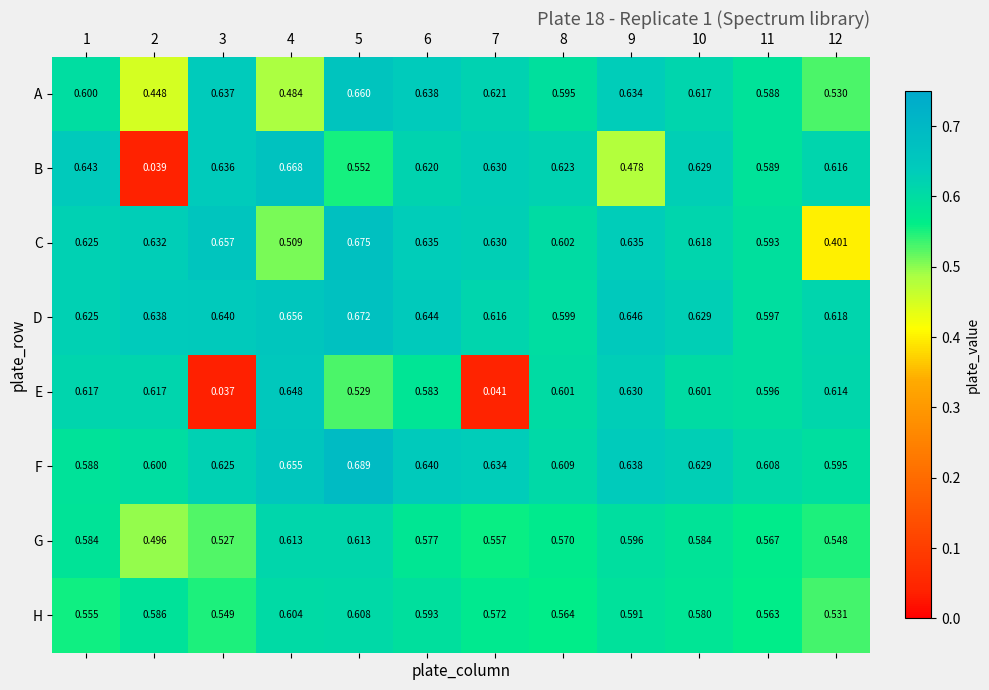

Rank the series at 8 from lowest to highest value.

H, G, A, D, E, C, F, B